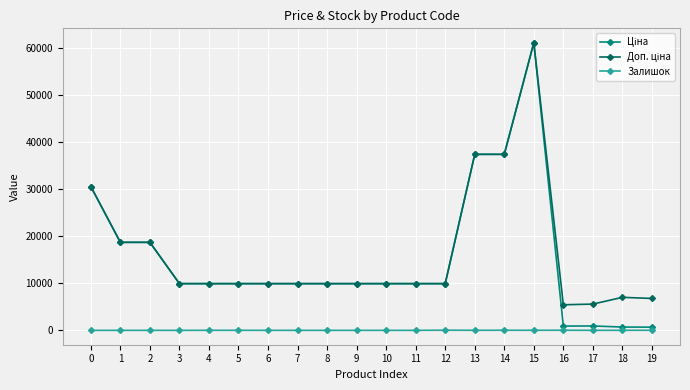

What is the total value across all series at 10?

19817.0